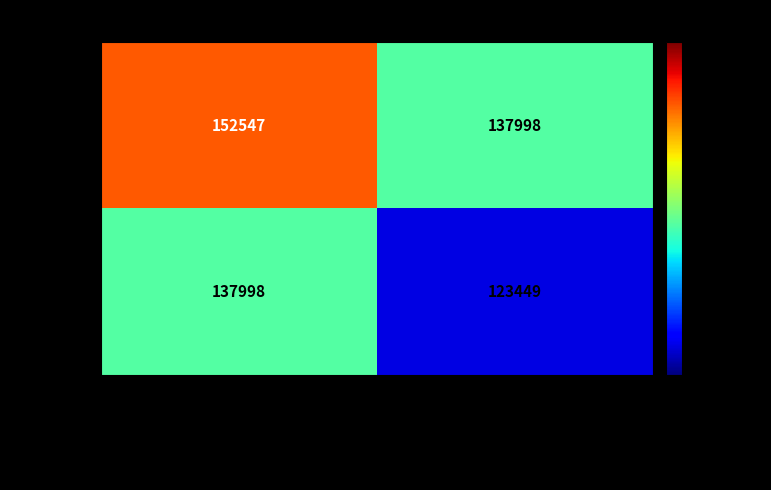

Which category has the highest value in the EMR088 series?

ECIMAT - Macroorganism Supply Service